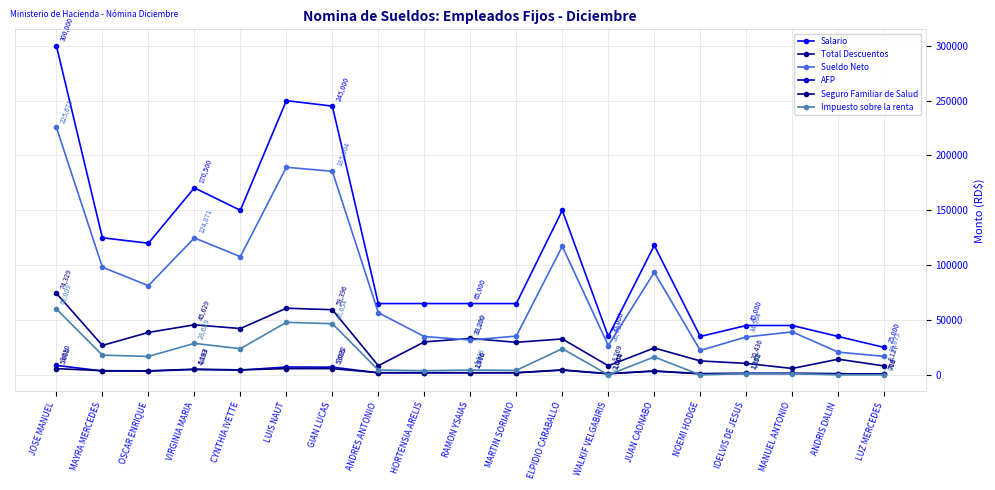

In Sueldo Neto, how many points are lower than both neighbors (excluding endpoints)?

5